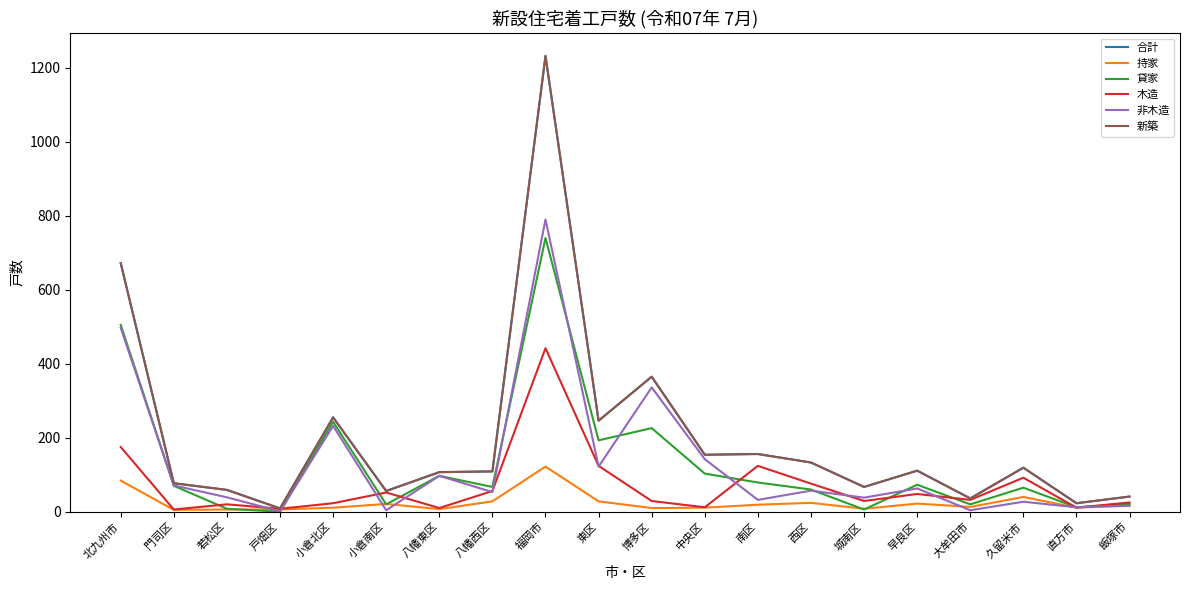

Does the chart have visible grid lines?

No